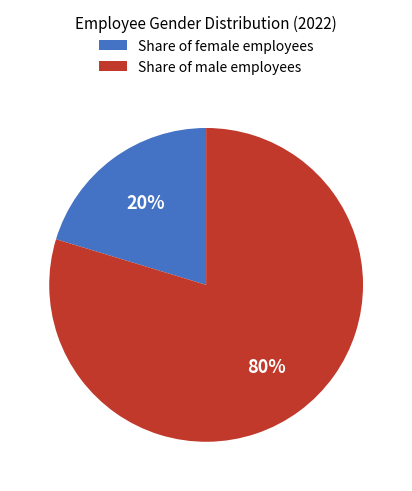

Combined, do Share of male employees and Share of female employees account for over 50%?

Yes